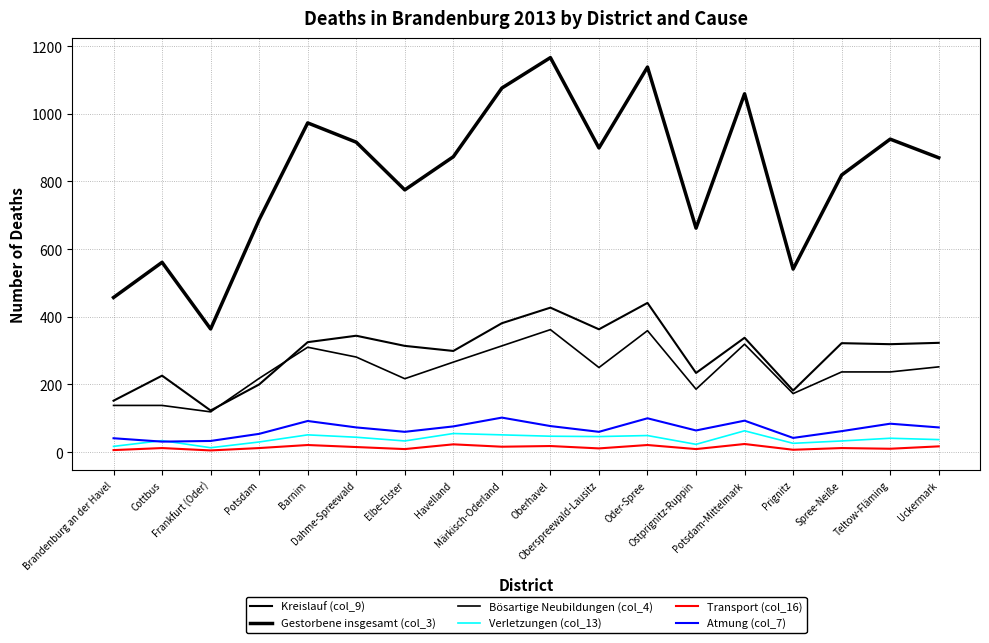

True or false: Verletzungen (col_13) and Transport (col_16) intersect in this chart.

False